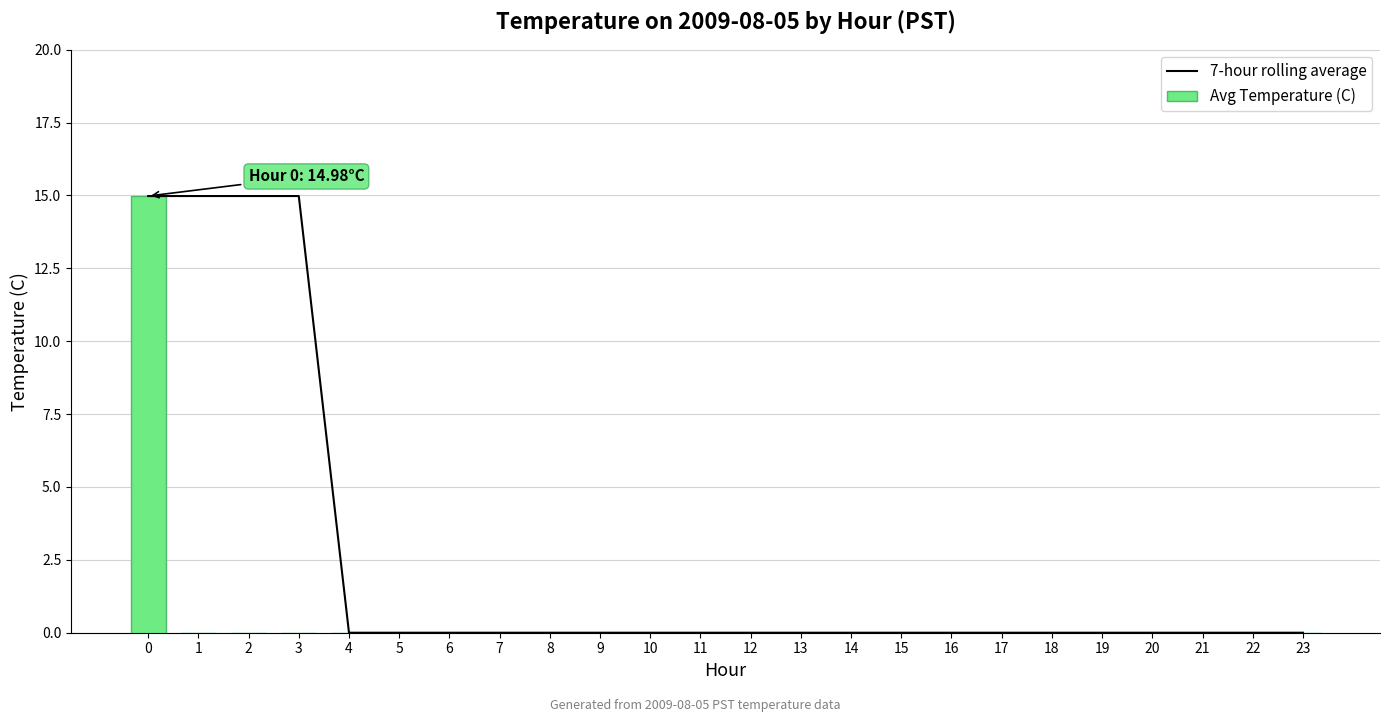

Which category has the lowest value in the Avg Temperature (C) series?

1